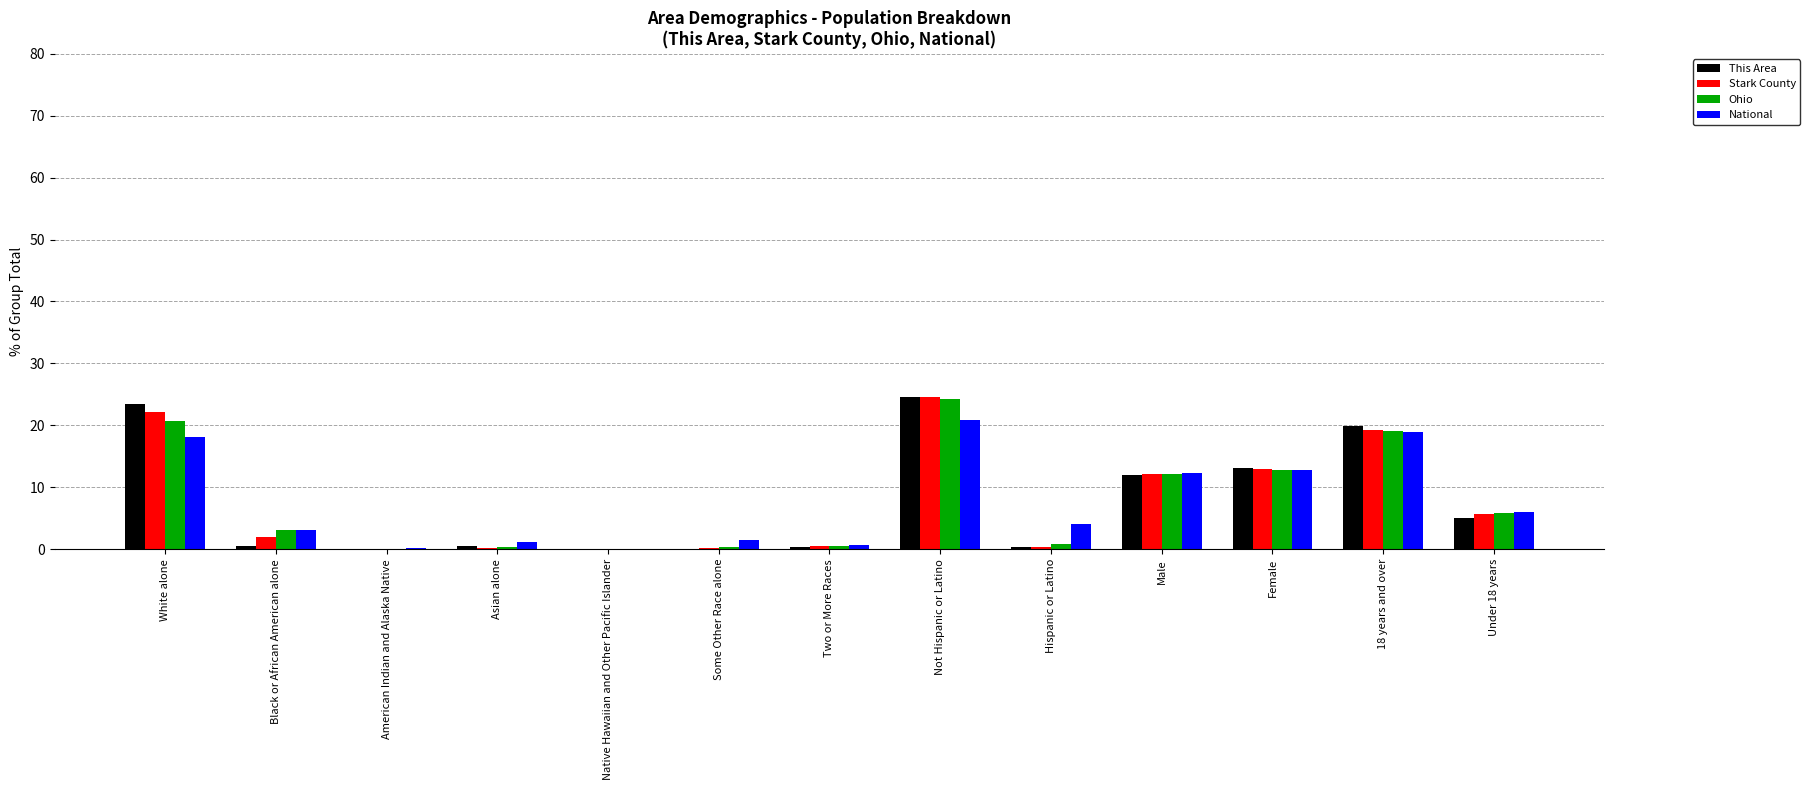

At which category is the sum across all series the highest?

Not Hispanic or Latino